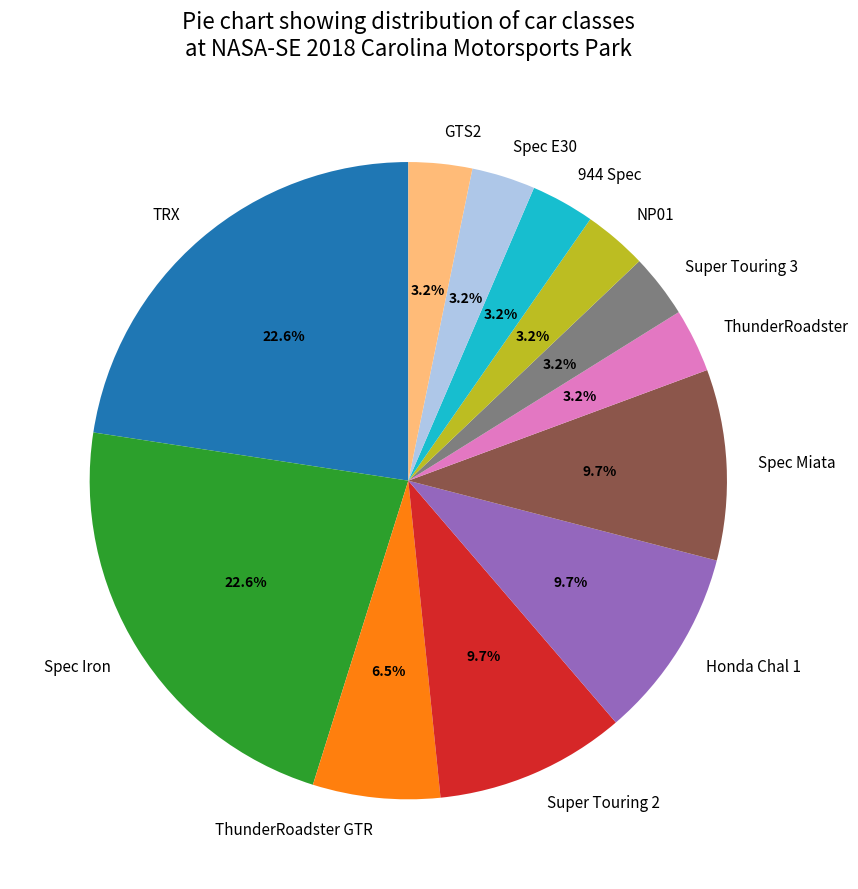

How many slices are in this pie chart?

12